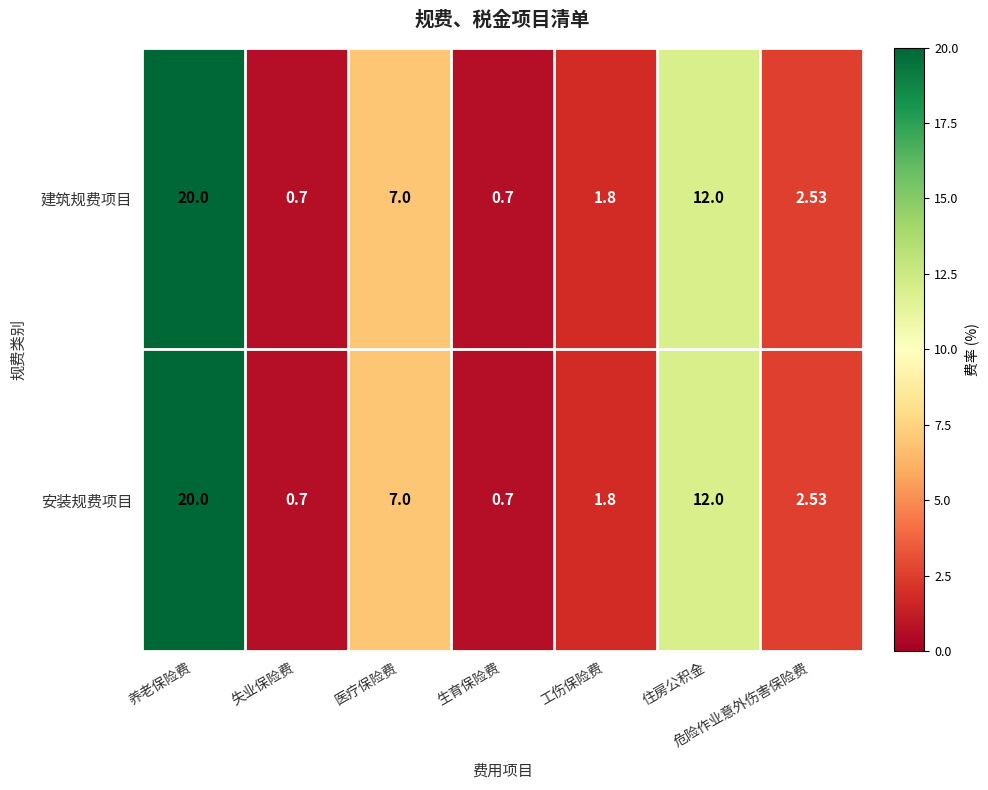

Where is 建筑规费项目 nearest to the value 10?

住房公积金